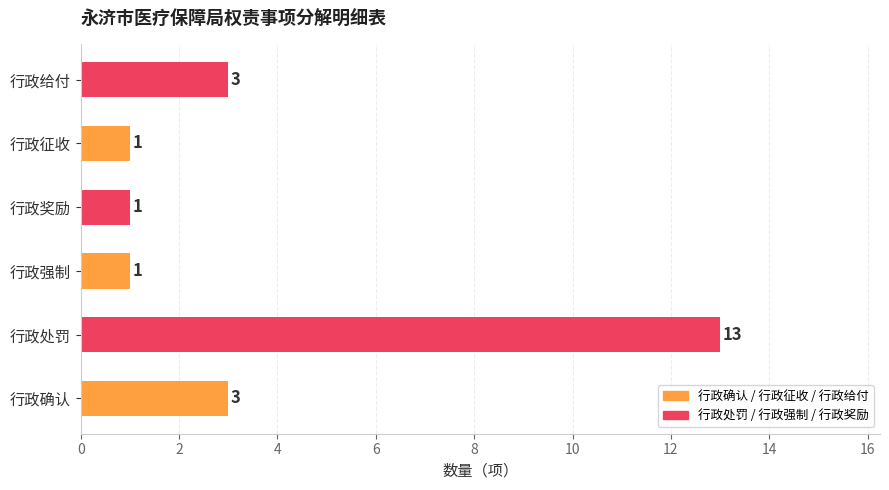

Which has a higher value, 行政处罚 or 行政强制?

行政处罚